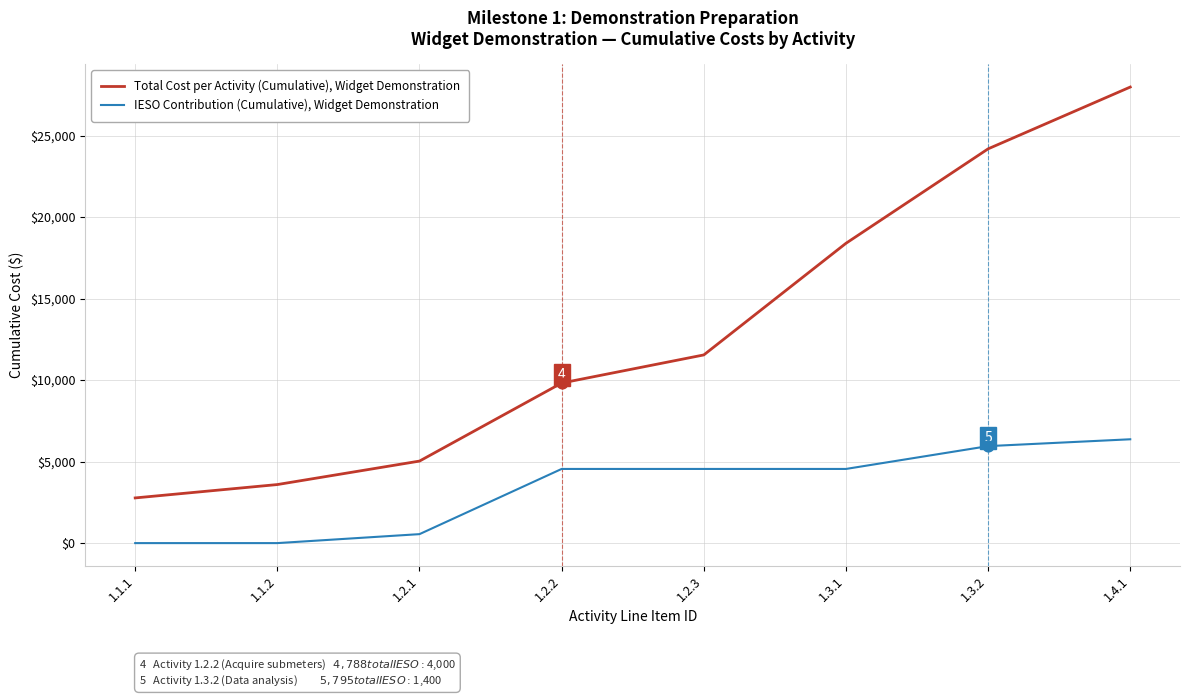

What are all the series names shown in the legend?

Total Cost per Activity (Cumulative), Widget Demonstration, IESO Contribution (Cumulative), Widget Demonstration